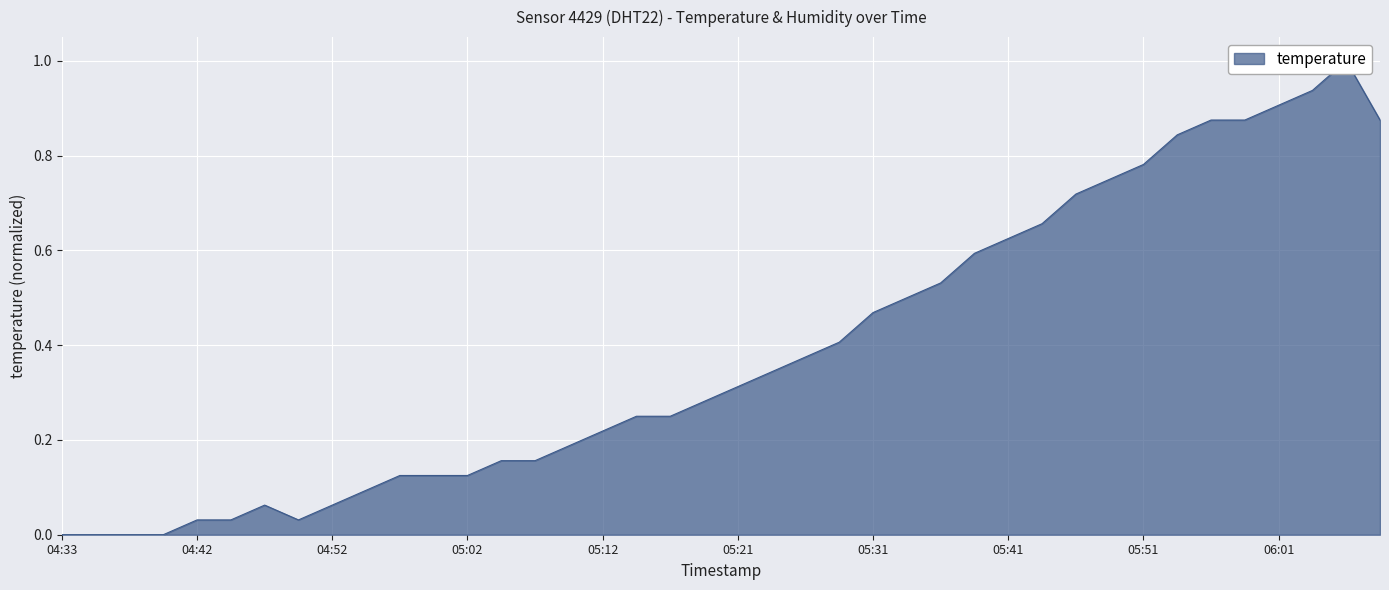

What position from the left is 06:08?

40